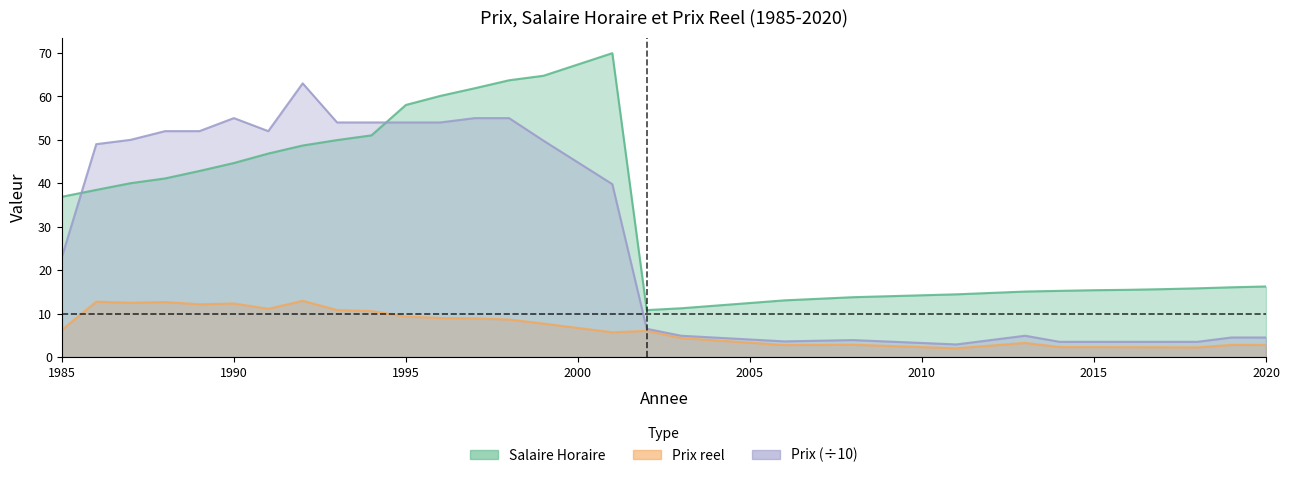

Which series has the largest total across all categories?

Salaire Horaire